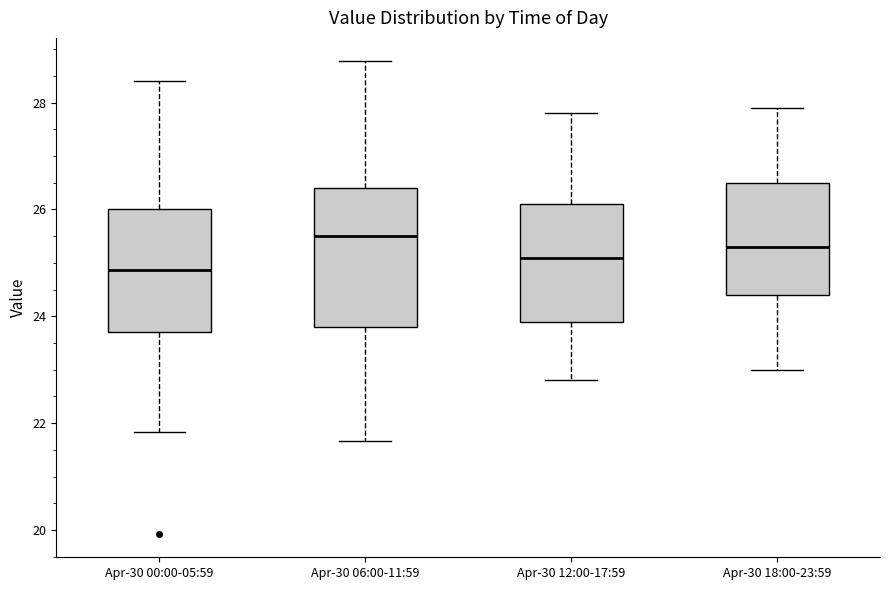

Reading left to right, transcribe this box plot: for each box, give where its median line is, the range the box spans, and where its two whiskers end, as read against the y-axis. The values are not printed on the chart, so give them approximately, as read against the axis.

Apr-30 00:00-05:59: median 24.8, box 23.8 to 26.0, whiskers 21.8 to 28.4
Apr-30 06:00-11:59: median 25.6, box 23.8 to 26.4, whiskers 21.6 to 28.8
Apr-30 12:00-17:59: median 25.2, box 24.0 to 26.2, whiskers 22.8 to 27.8
Apr-30 18:00-23:59: median 25.4, box 24.4 to 26.6, whiskers 23.0 to 28.0